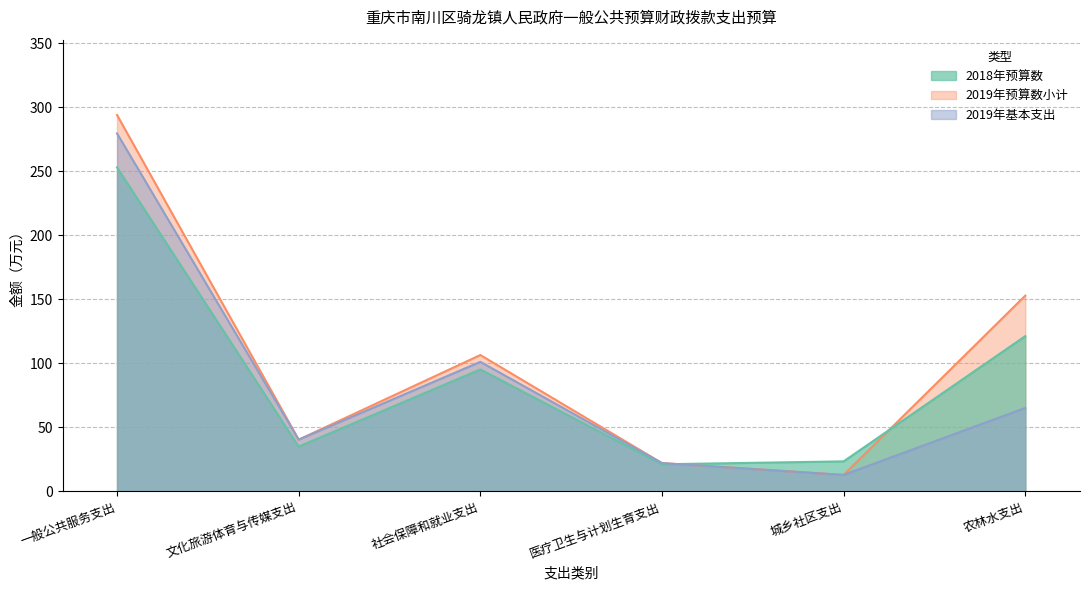

True or false: 2019年基本支出 has more than 0 points higher than both neighbors.

True